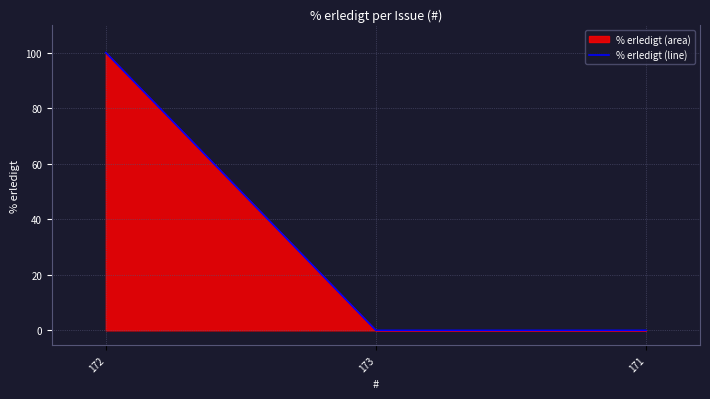

Reading left to right, what are all the values shown in this chart?

172=100	173=0	171=0